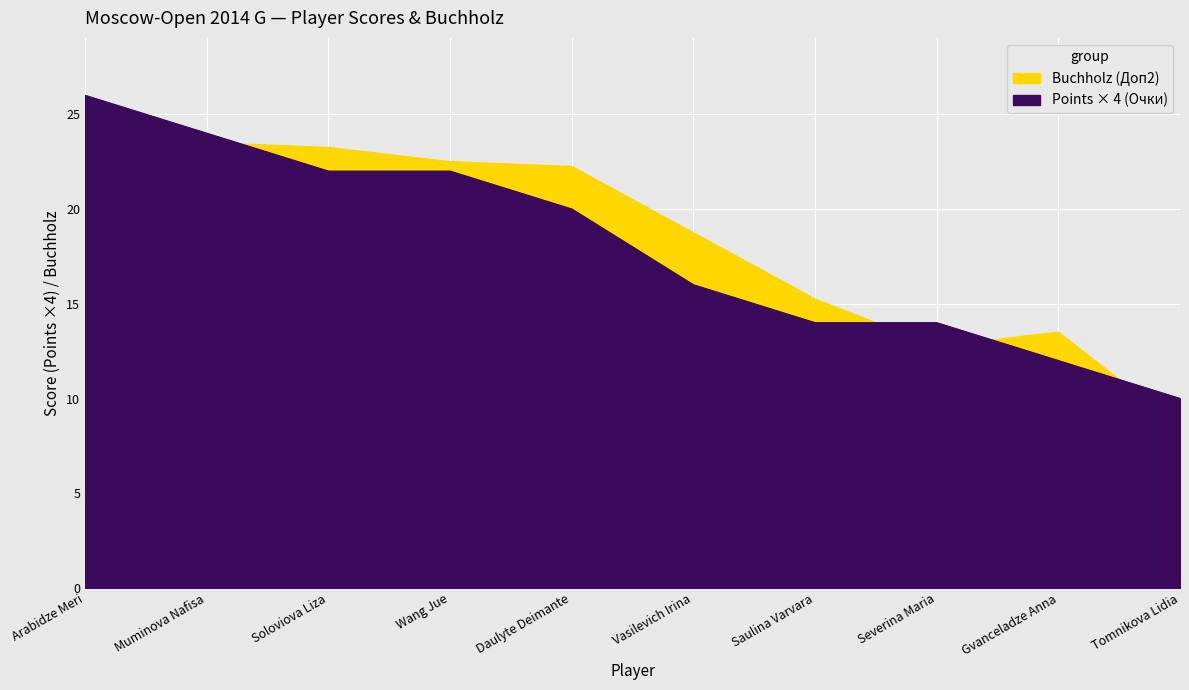

How many interior local valleys does the Buchholz (Доп2) series have?

1